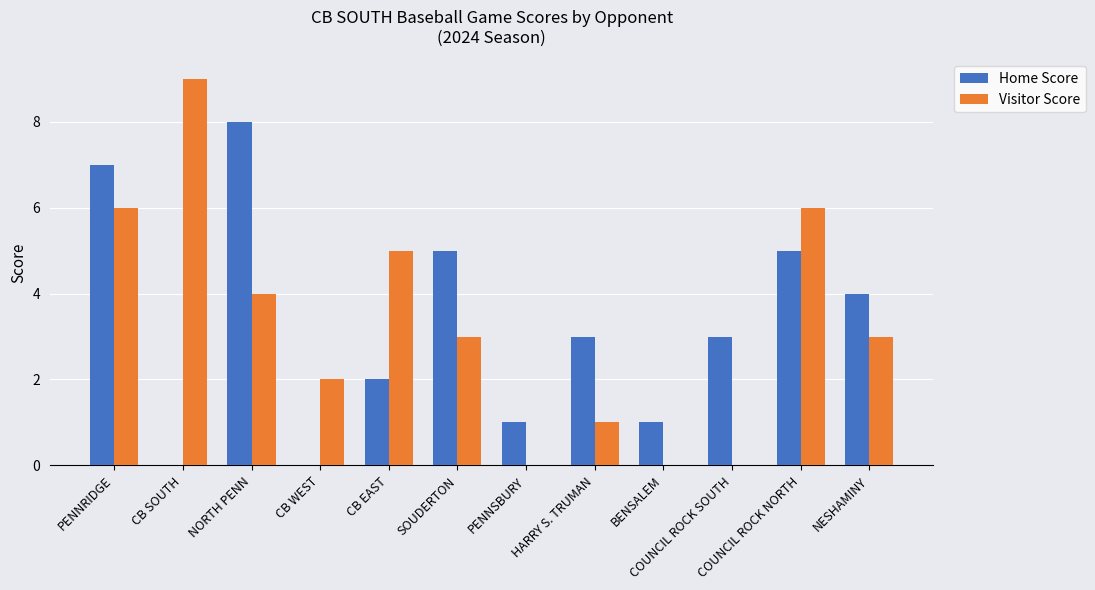

Are the bars grouped side by side (vs. stacked)?

Yes